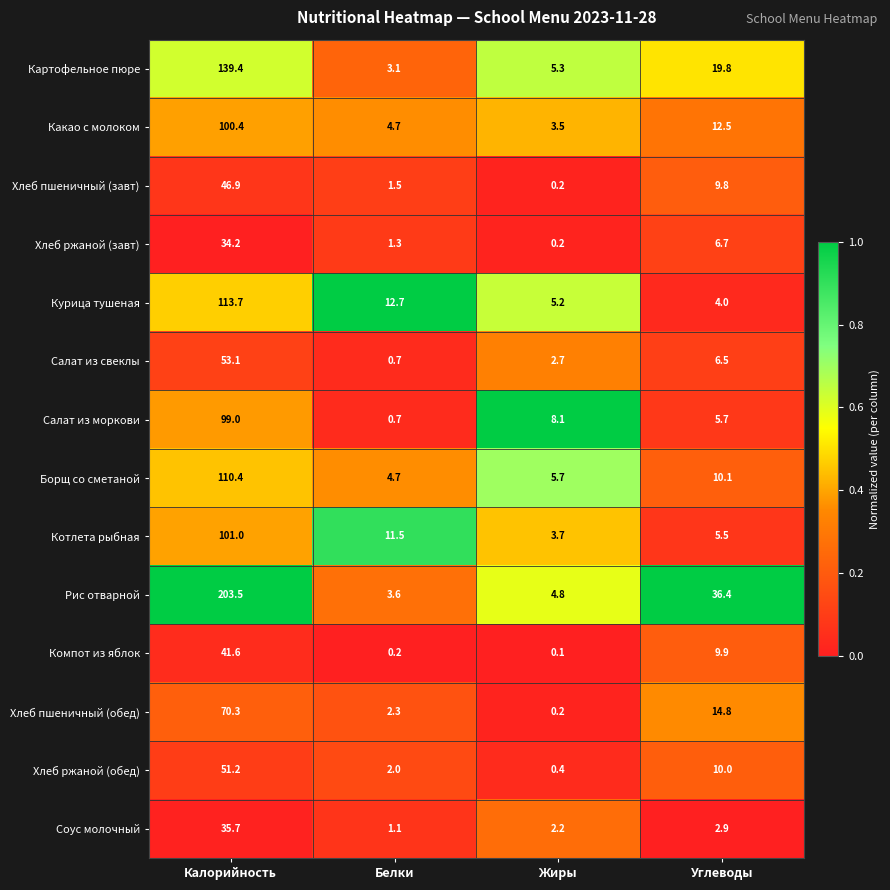

List the series in order of their peak value, lowest first.

Хлеб ржаной (завт), Соус молочный, Компот из яблок, Хлеб пшеничный (завт), Хлеб ржаной (обед), Салат из свеклы, Хлеб пшеничный (обед), Салат из моркови, Какао с молоком, Котлета рыбная, Борщ со сметаной, Курица тушеная, Картофельное пюре, Рис отварной